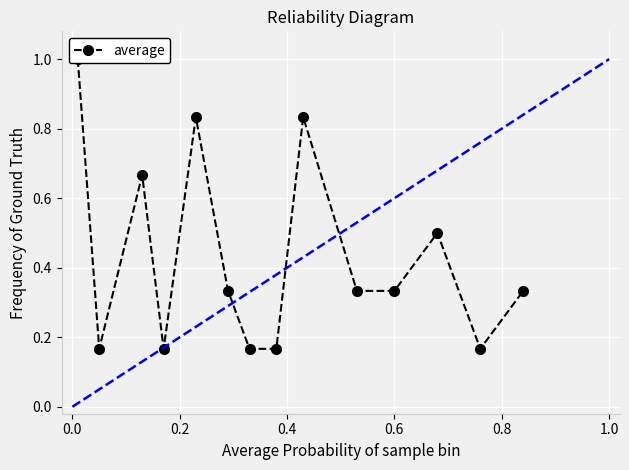

Where is the first local minimum?

0.2